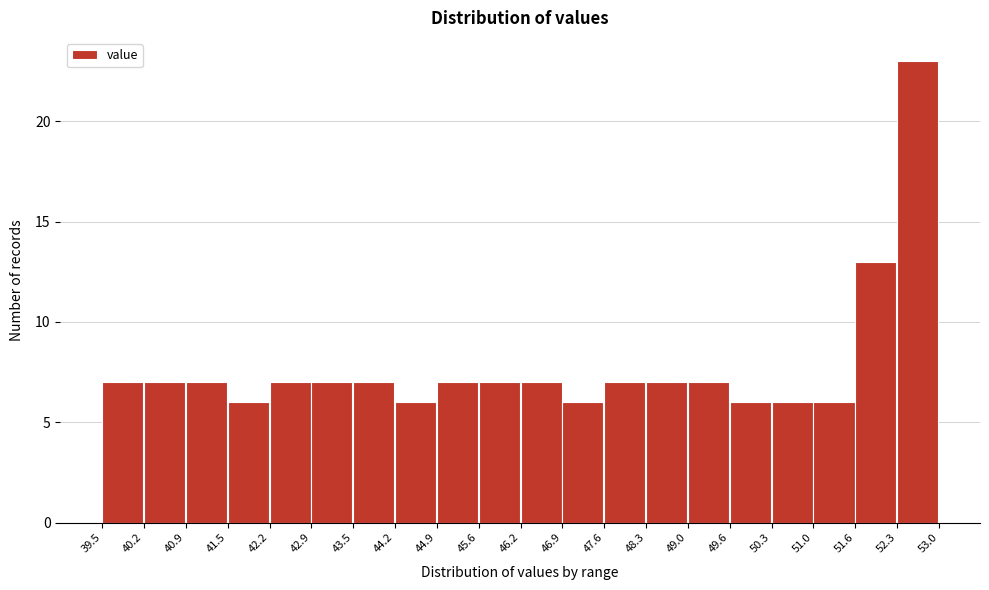

How tall is the bar that spans 47.6 to 48.3 on the x-axis? The values are not printed on the chart, so give them approximately, as read against the axis.

7